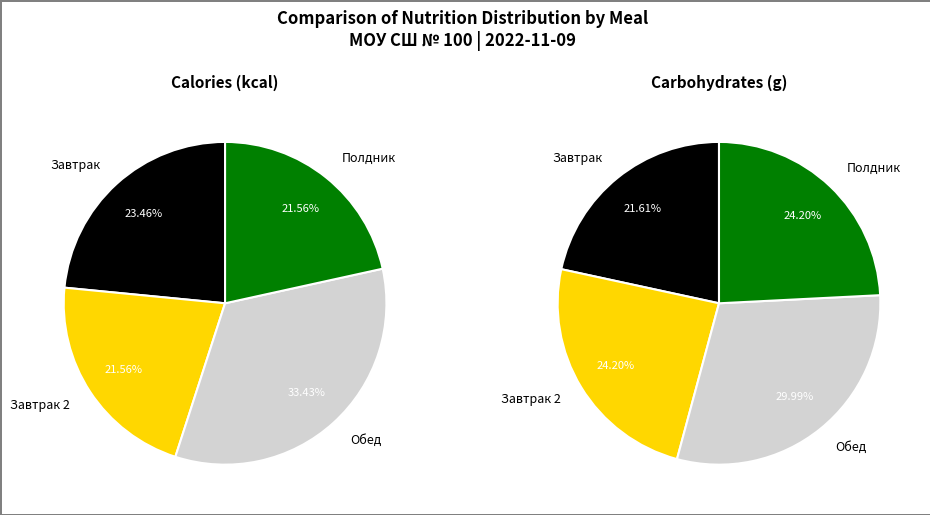

Count the number of slices in the pie.

4